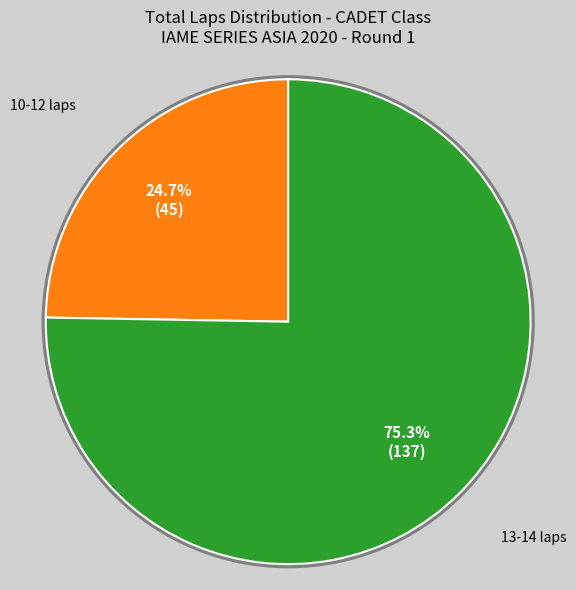

What is the largest slice in the pie chart?

13-14 laps